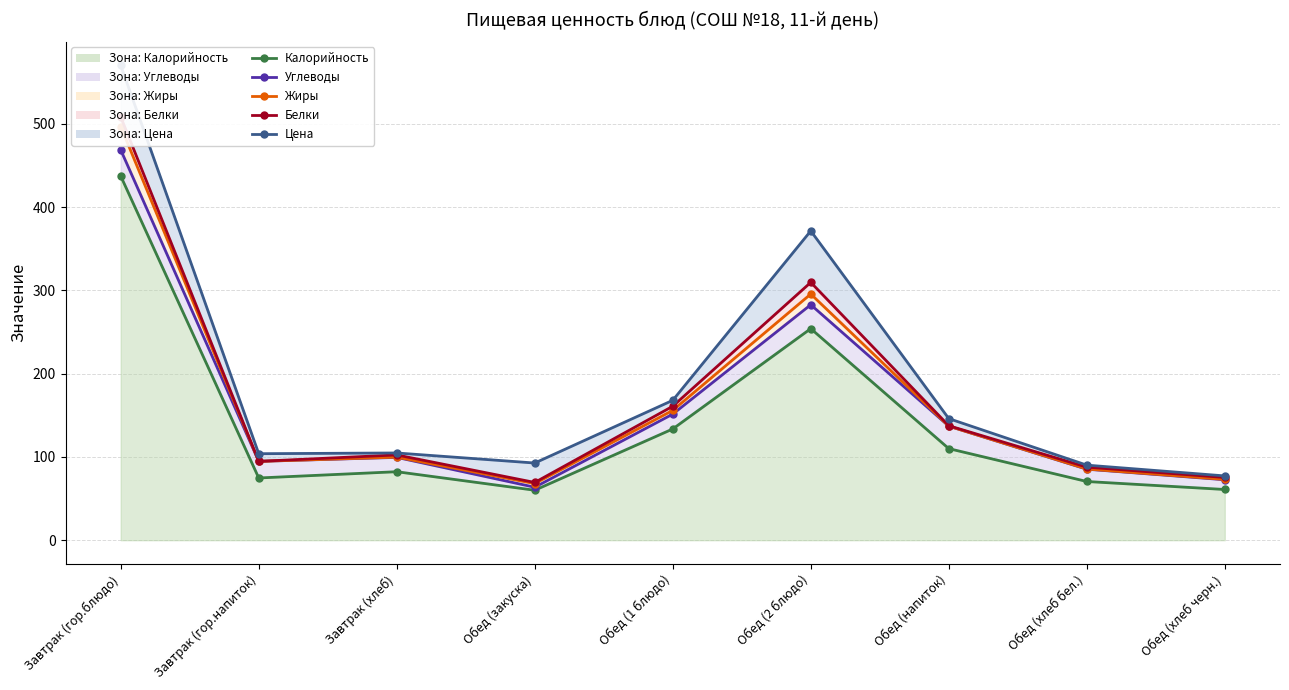

True or false: Белки and Цена cross at least once.

False